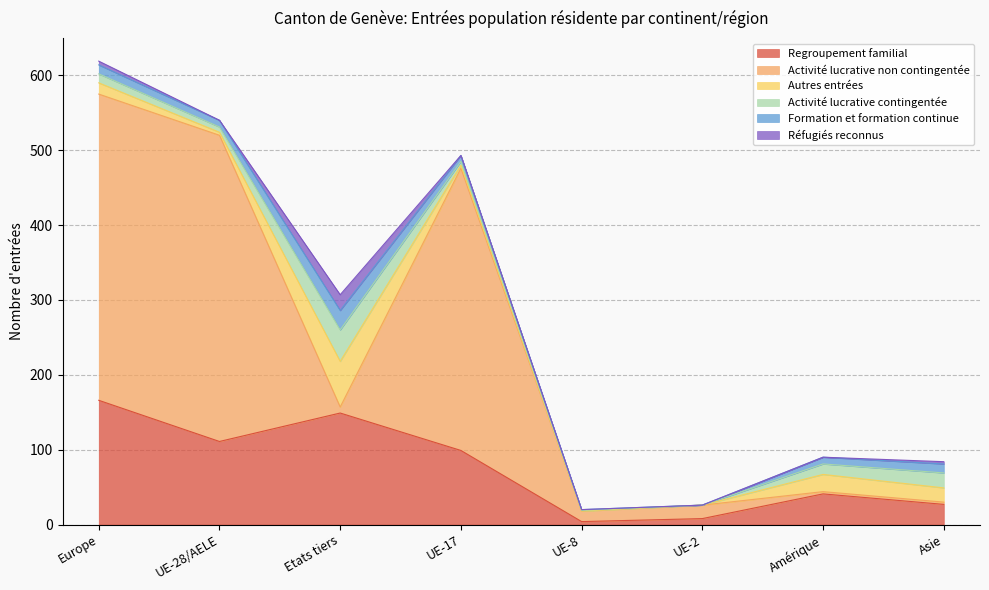

What is the approximate value of Regroupement familial at UE-28/AELE?

111